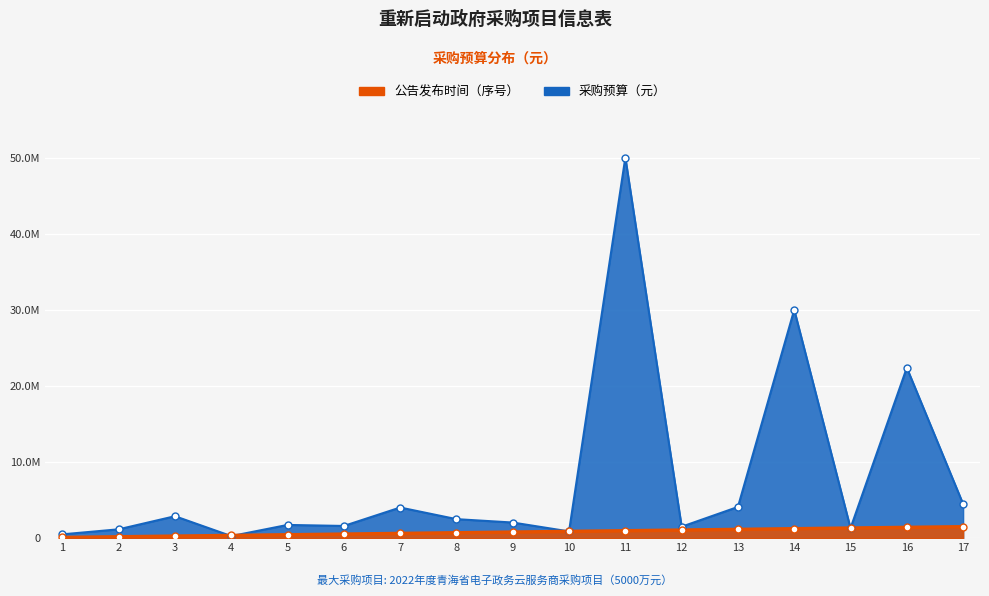

Which label corresponds to the smallest value in the chart?

1